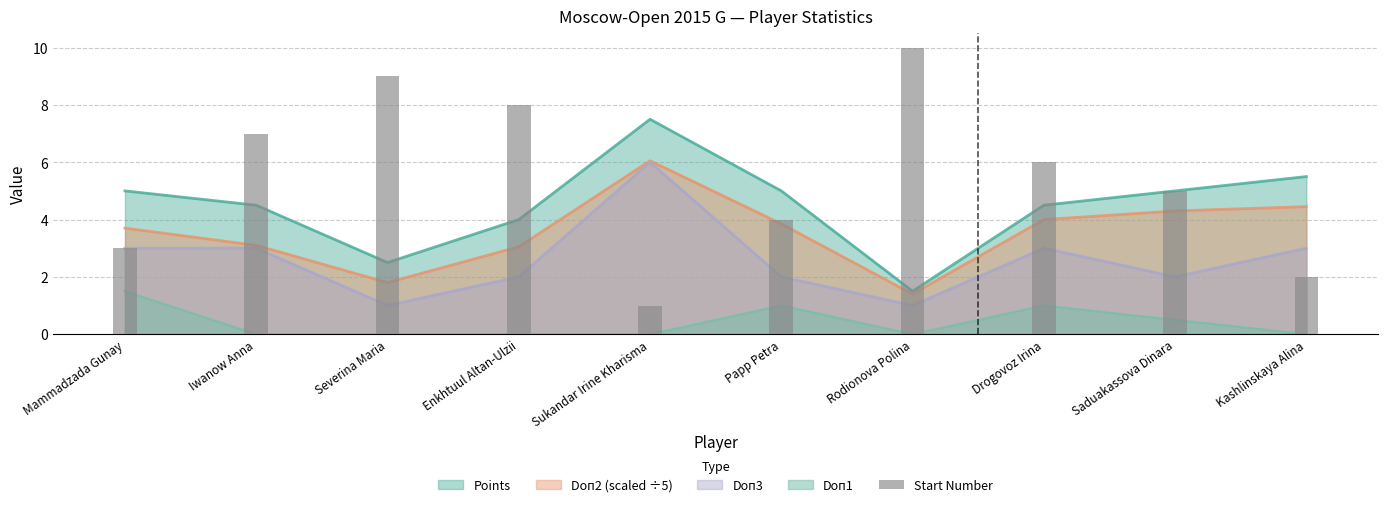

List the labels in order of value, largest first.

Rodionova Polina, Severina Maria, Enkhtuul Altan-Ulzii, Iwanow Anna, Drogovoz Irina, Saduakassova Dinara, Papp Petra, Mammadzada Gunay, Kashlinskaya Alina, Sukandar Irine Kharisma